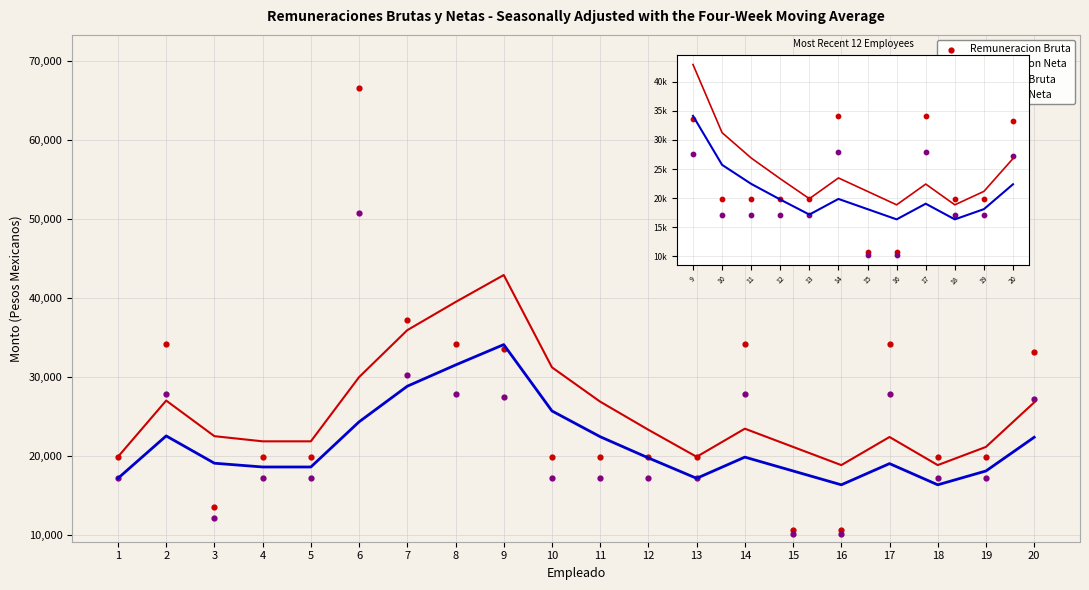

What are all the series names shown in the legend?

4-Punto MA Bruta, 4-Punto MA Neta, Remuneracion Bruta, Remuneracion Neta